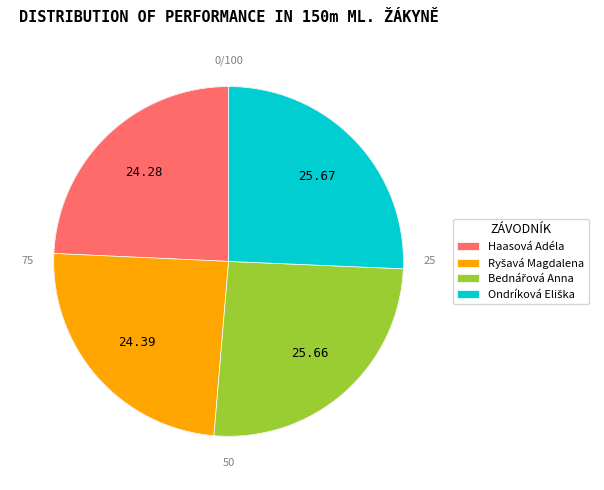

What is the smallest slice in the pie chart?

Haasová Adéla